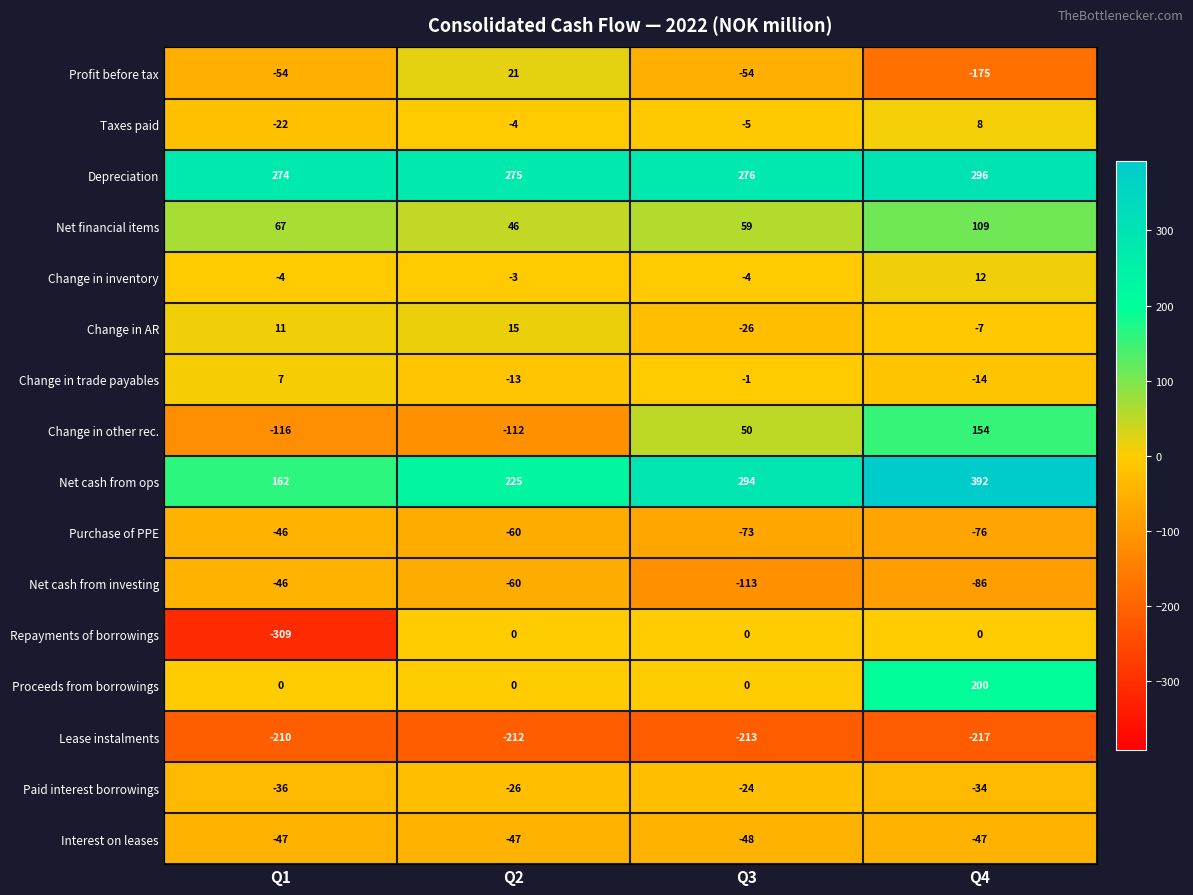

Is the value of Repayments of borrowings at Q3 greater than the value of Interest on leases at Q2?

Yes